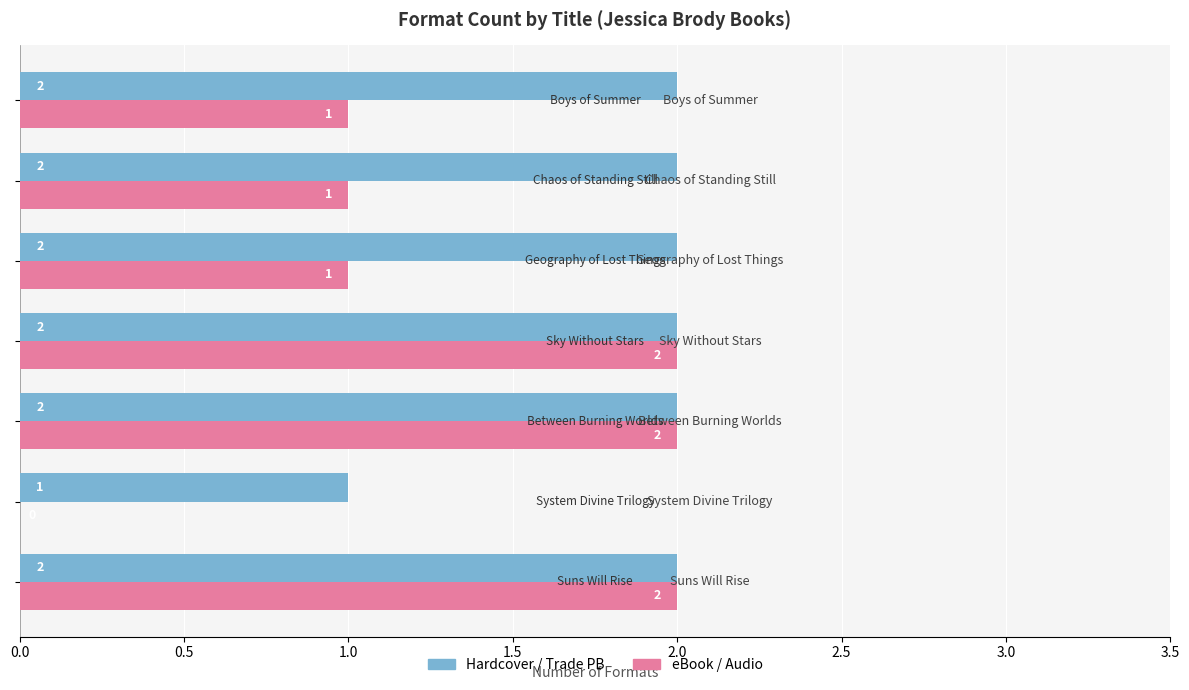

What is the sum of all eBook / Audio values?

9